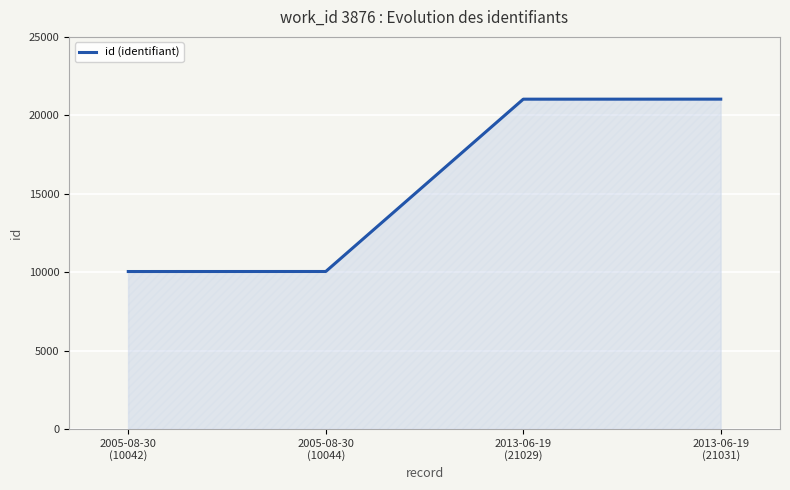

What is the difference between the maximum and minimum values?

10989